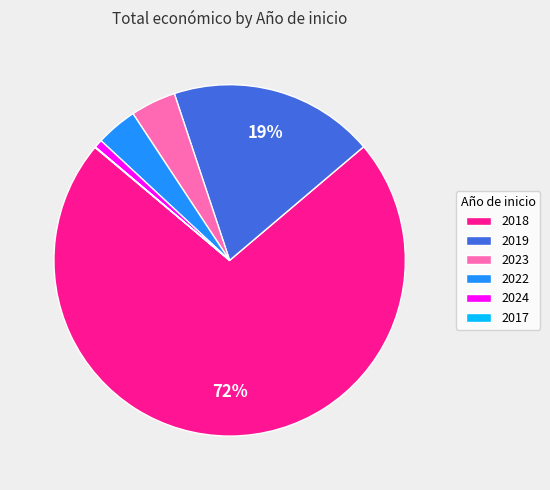

Is it true that 2022 is 4% of the pie?

True